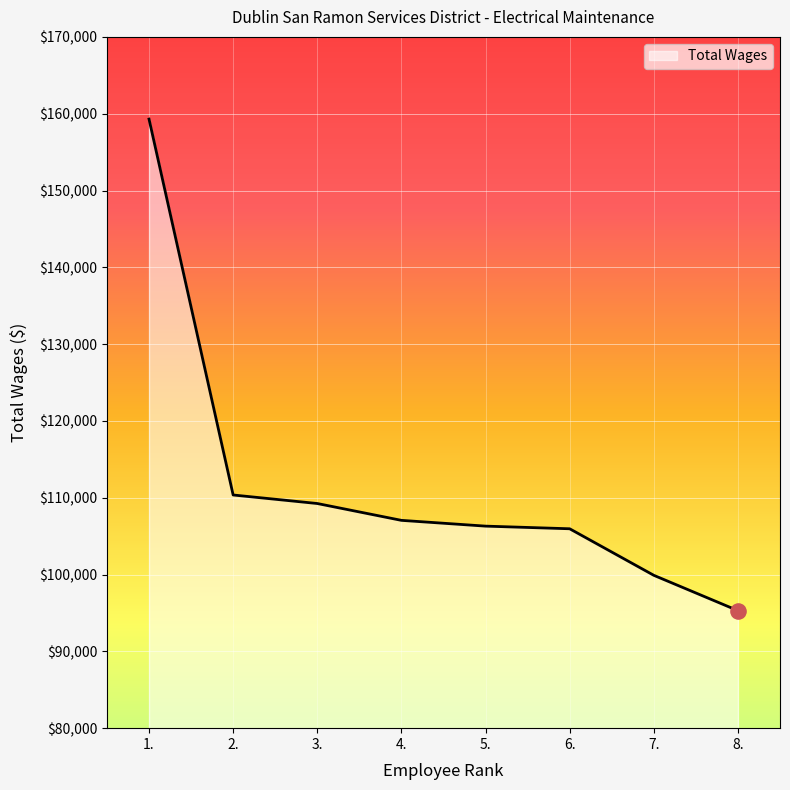

What is the ratio of the value at 5. to the value at 4.?

1.0